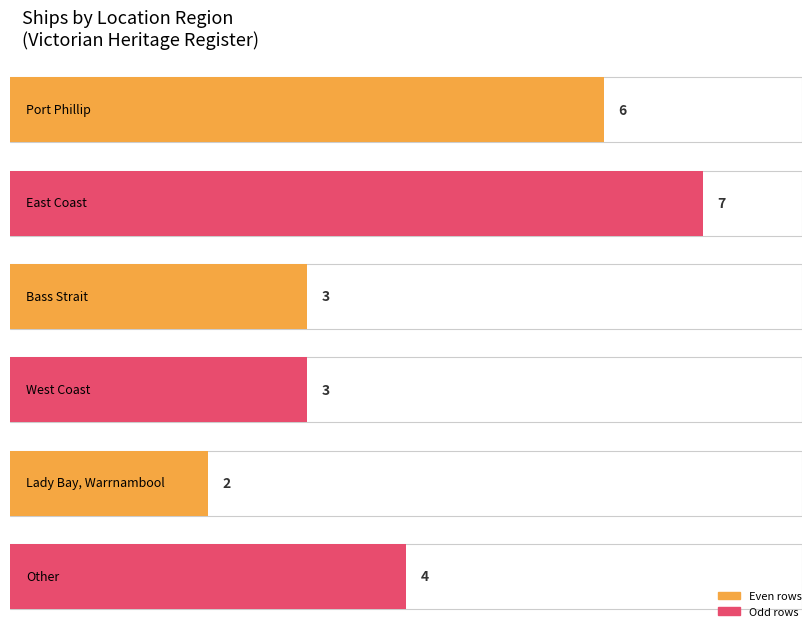

What is the difference between the values at Port Phillip and West Coast?

3